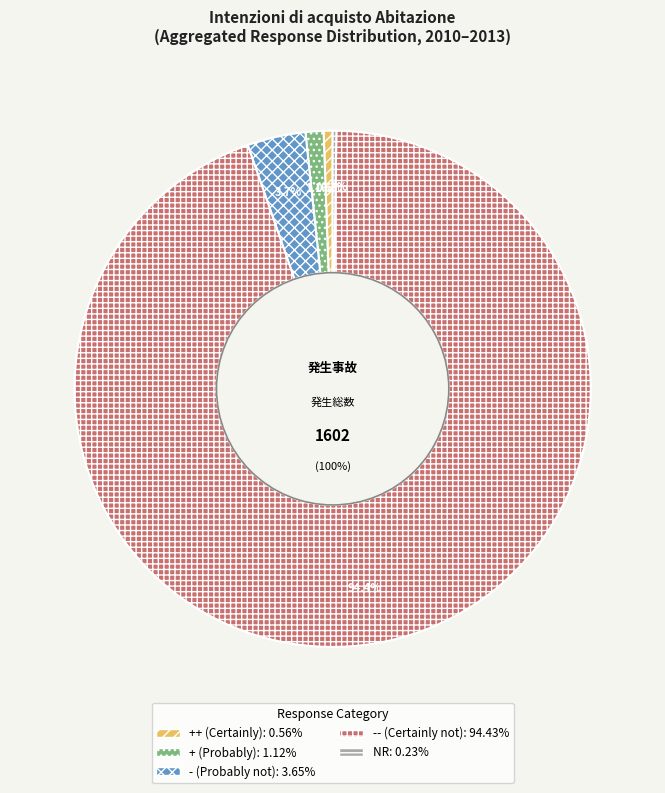

Rank the series at 2011 I from highest to lowest value.

-- (Certainly not), - (Probably not), + (Probably), ++ (Certainly), NR